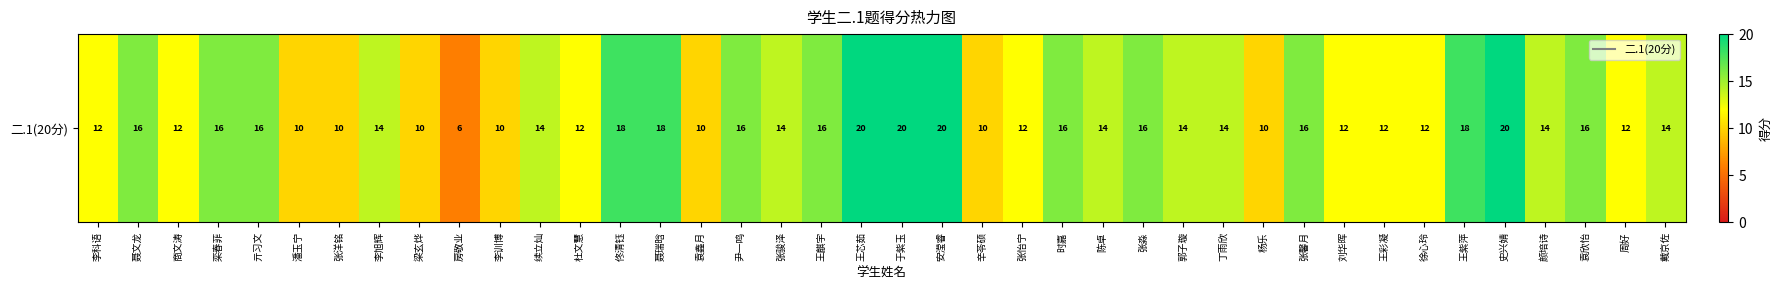

Is it true that the value at 刘华晖 is 21?

False